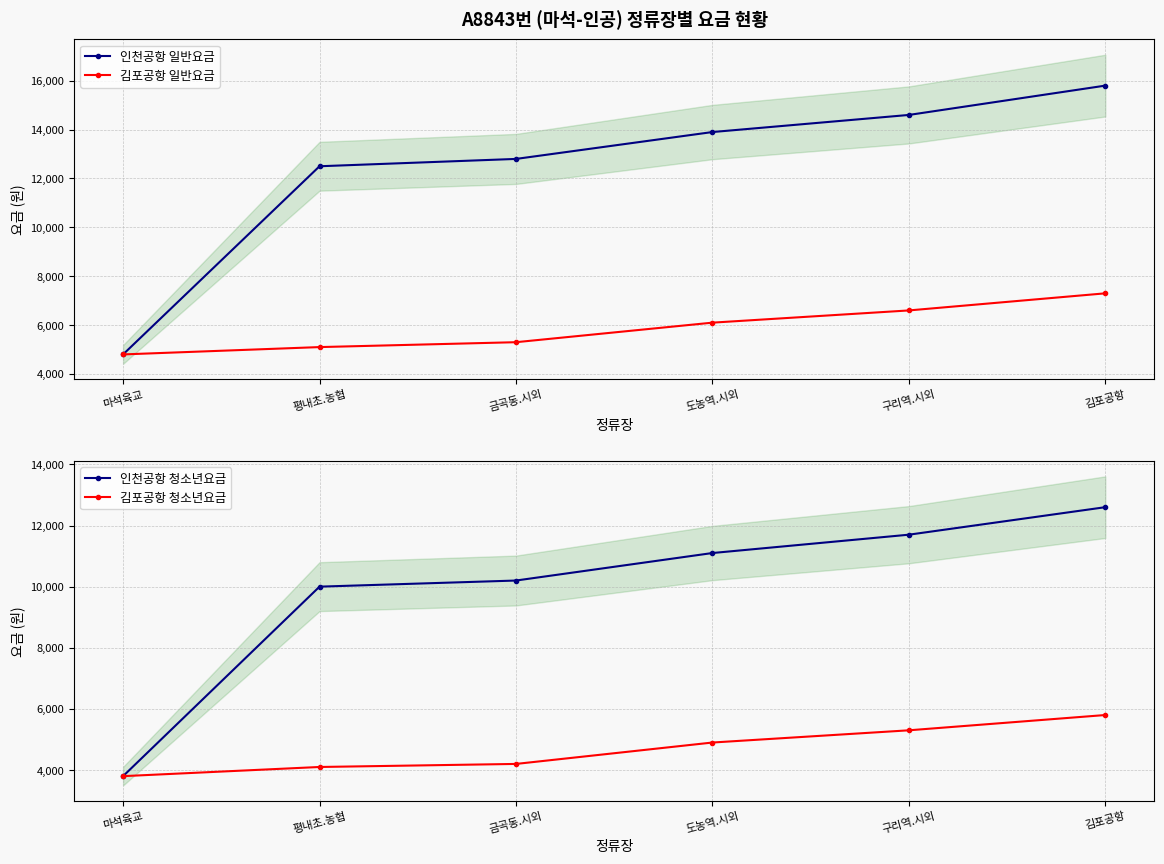

True or false: 김포공항 청소년요금 has more than 2 points higher than both neighbors.

False